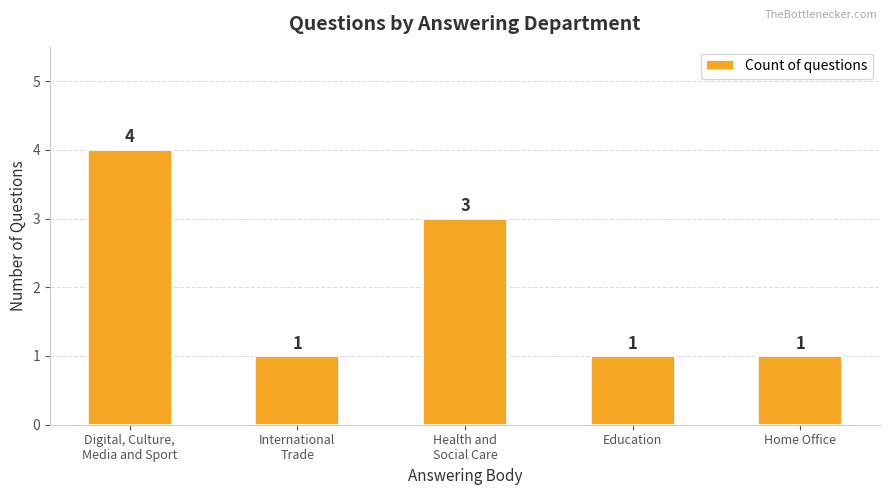

What is the change in value from Digital, Culture,
Media and Sport to Home Office?

-3